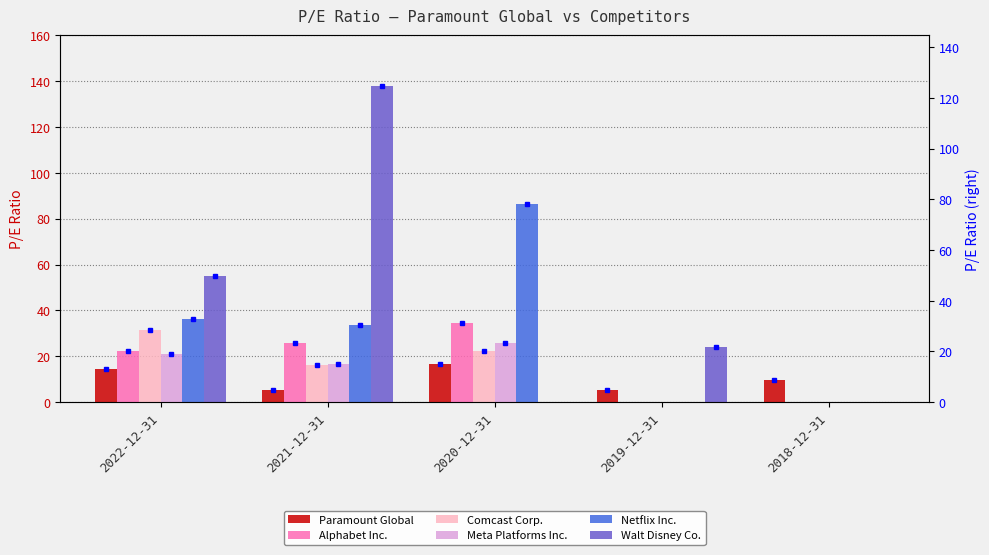

Which category has the highest value in the Walt Disney Co. series?

2021-12-31